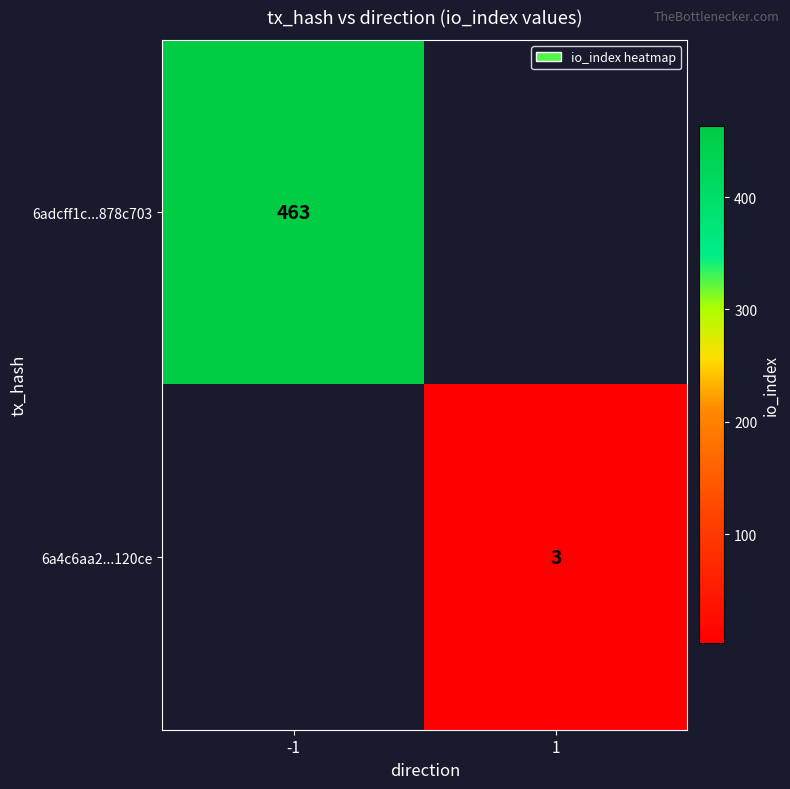

True or false: 6adcff1c...878c703 has a value of 463 at -1.

True